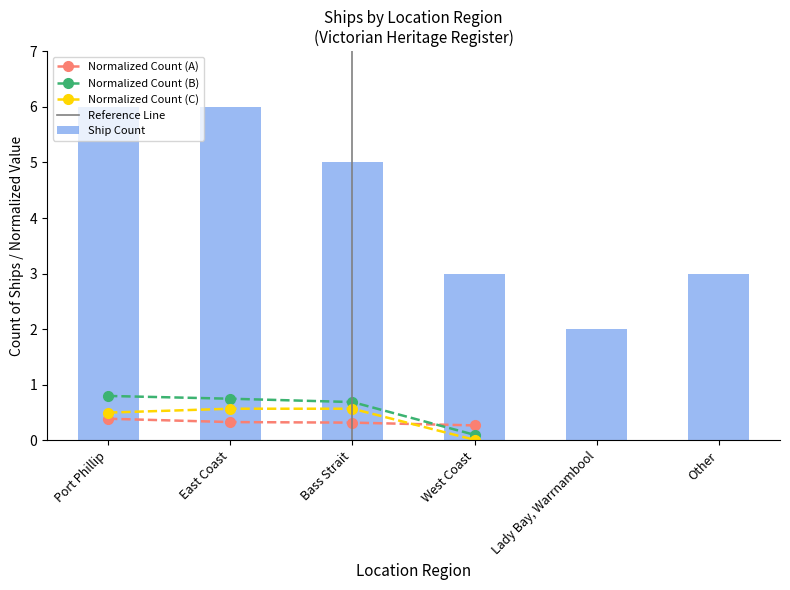

What is the label of the 3rd bar from the left?

Bass Strait